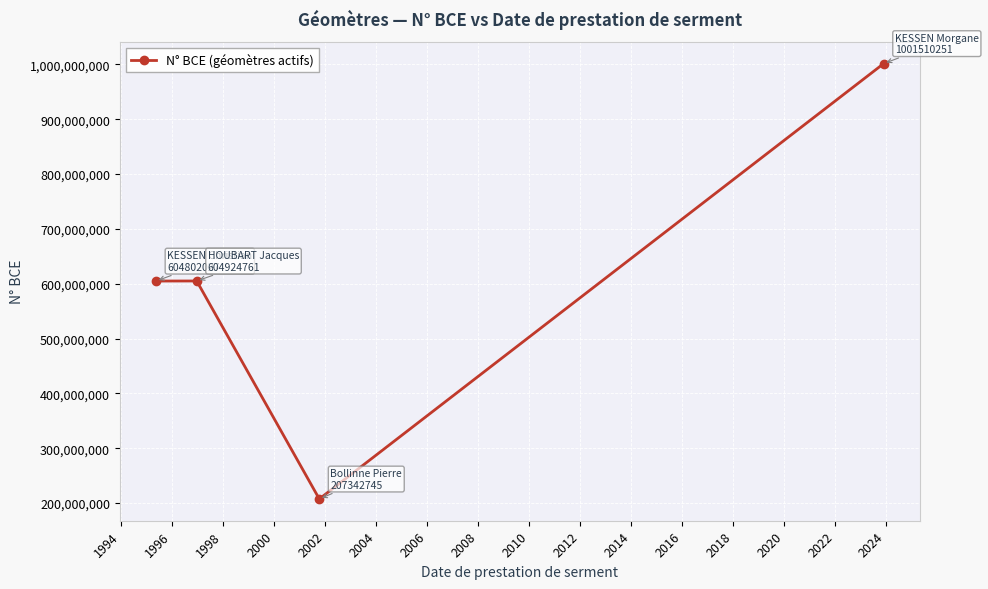

What is the average value?

604644946